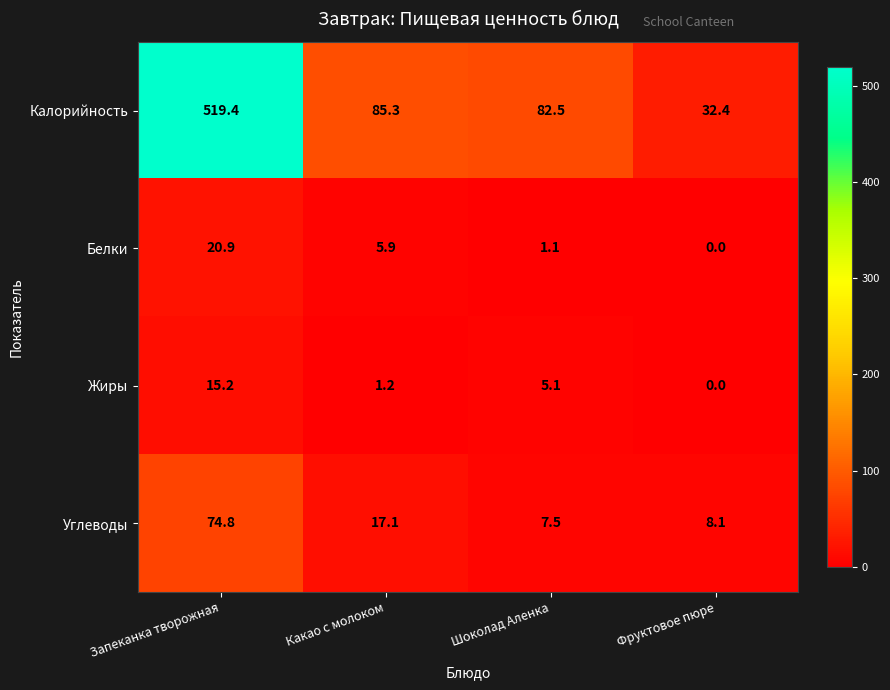

Which label corresponds to the smallest value in the chart?

Фруктовое пюре